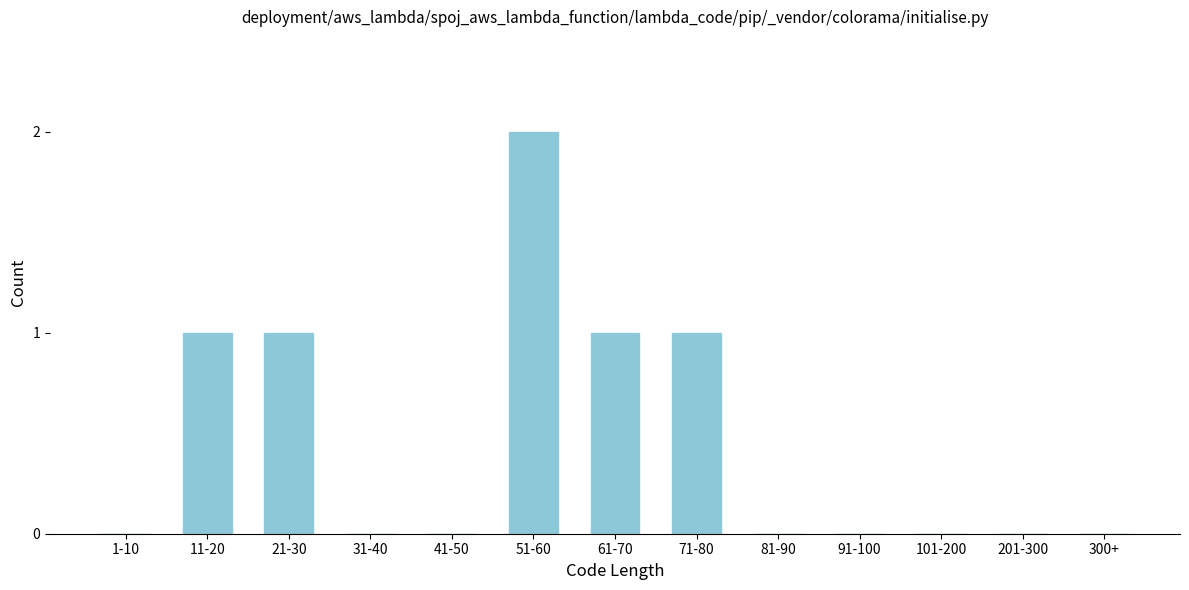

Reading left to right, extract all data points from this chart.

1-10=0	11-20=1	21-30=1	31-40=0	41-50=0	51-60=2	61-70=1	71-80=1	81-90=0	91-100=0	101-200=0	201-300=0	300+=0